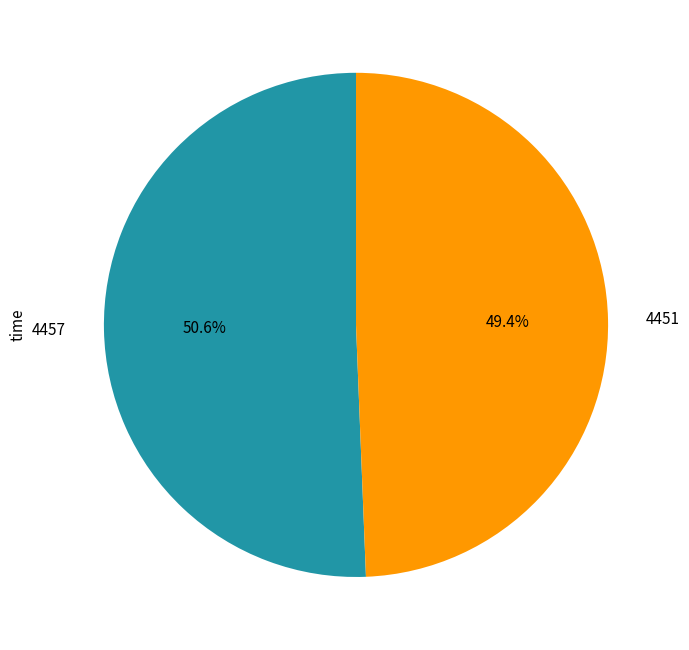

How many segments does this pie chart have?

2